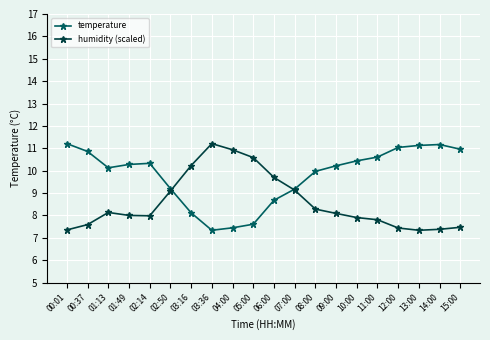

What is the difference between the highest and lowest values at 00:01?

3.9